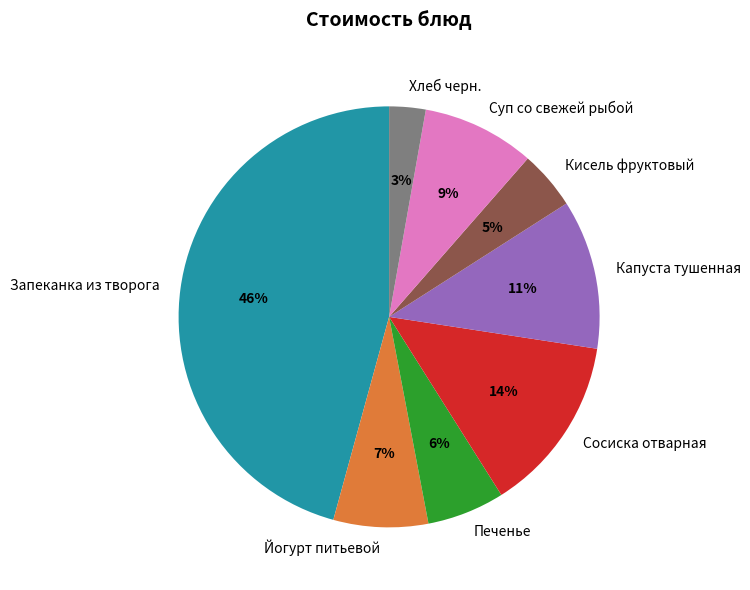

Which slice is the smallest?

Хлеб черн.